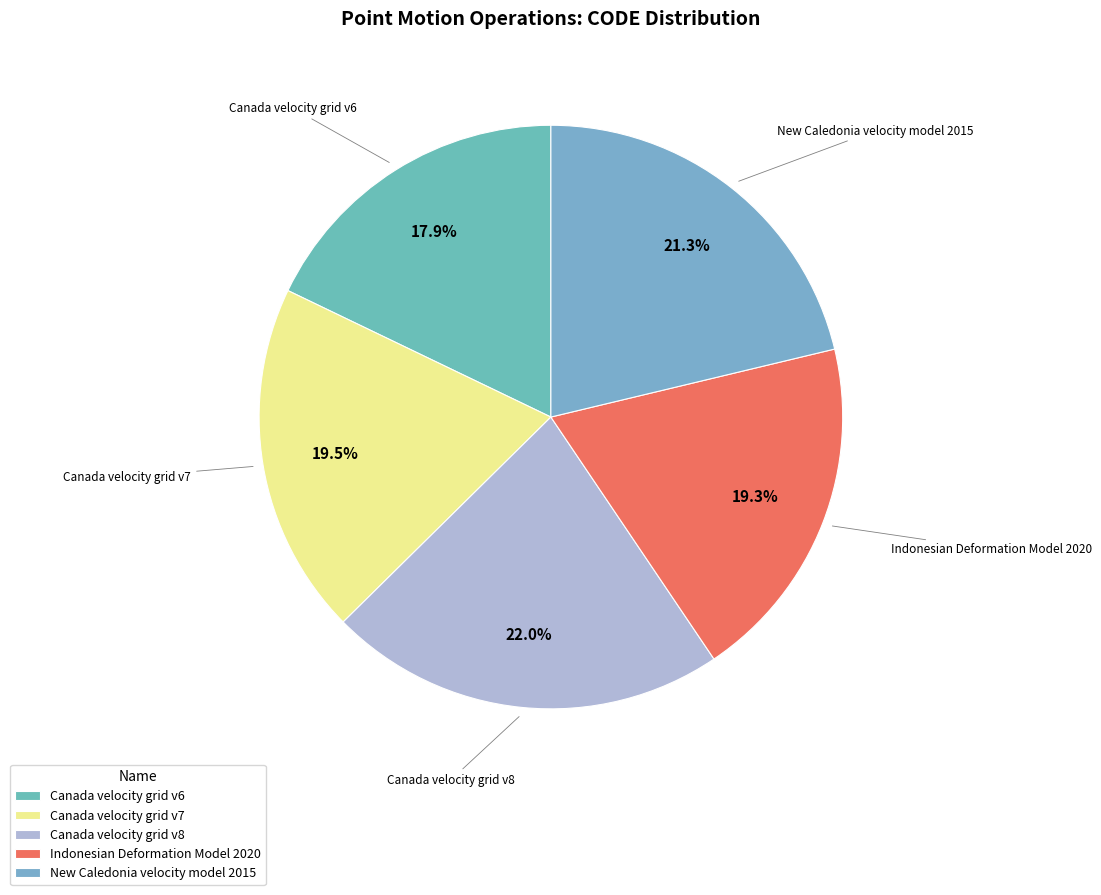

What percentage do New Caledonia velocity model 2015 and Canada velocity grid v8 together represent?

43.3%